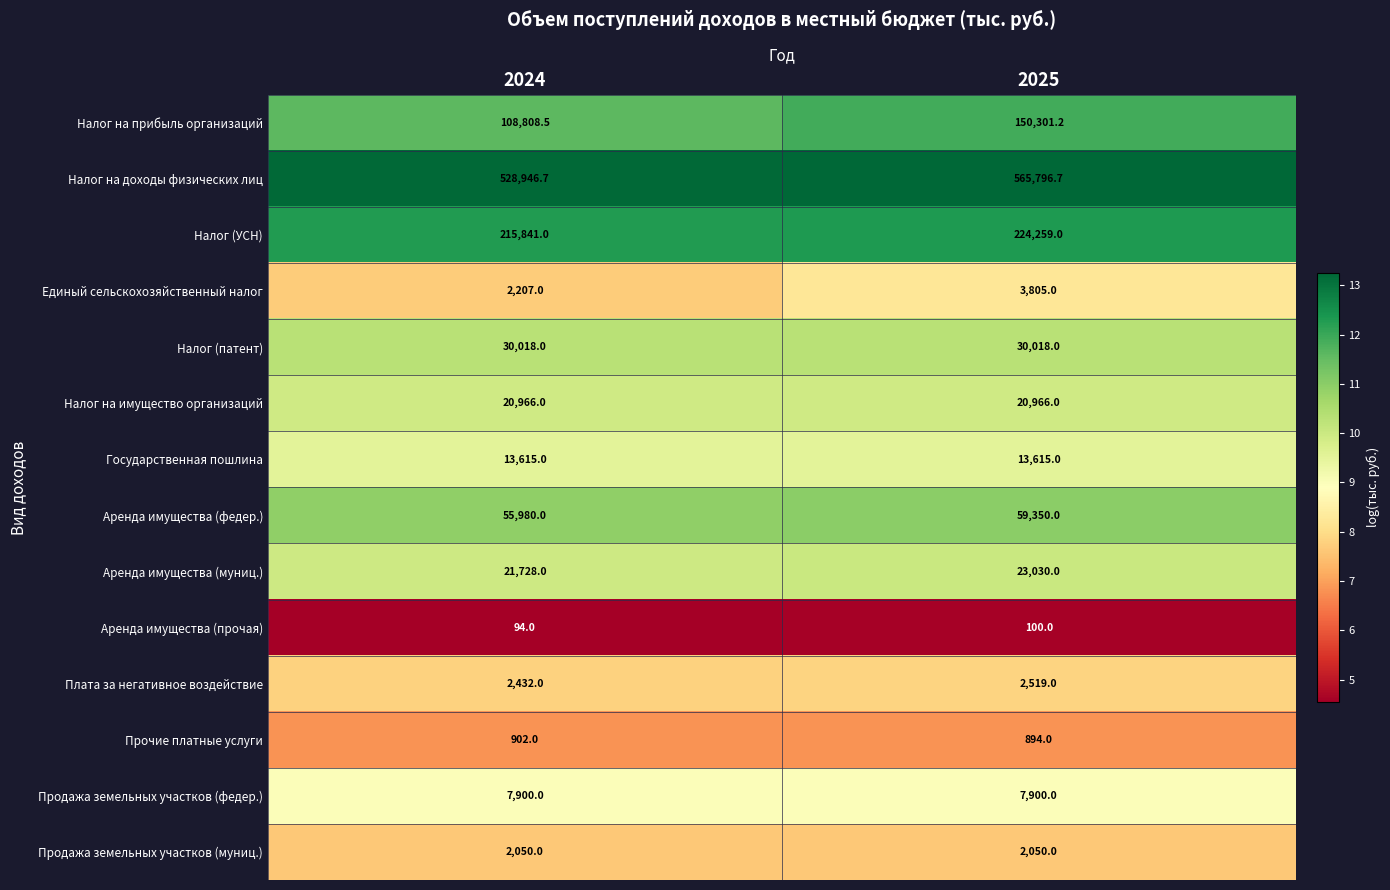

True or false: Аренда имущества (прочая) has a value of 94.0 at 2024.

True